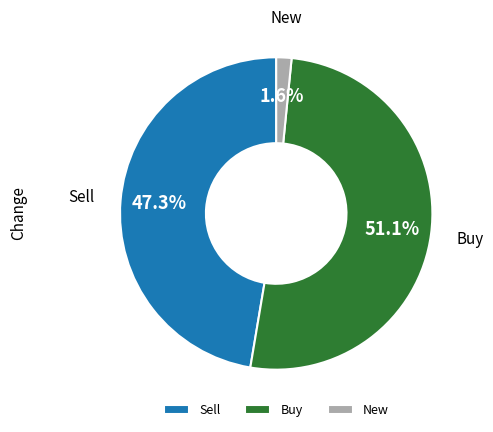

What percentage is the Sell slice, to the nearest percent?

47%